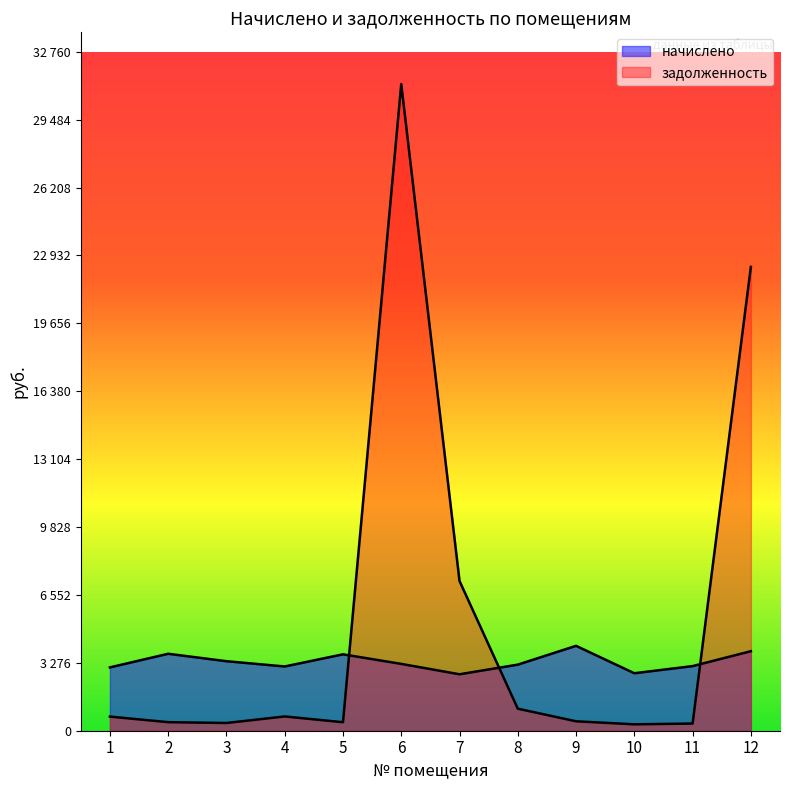

What is the total value across all series at 12?

26215.1